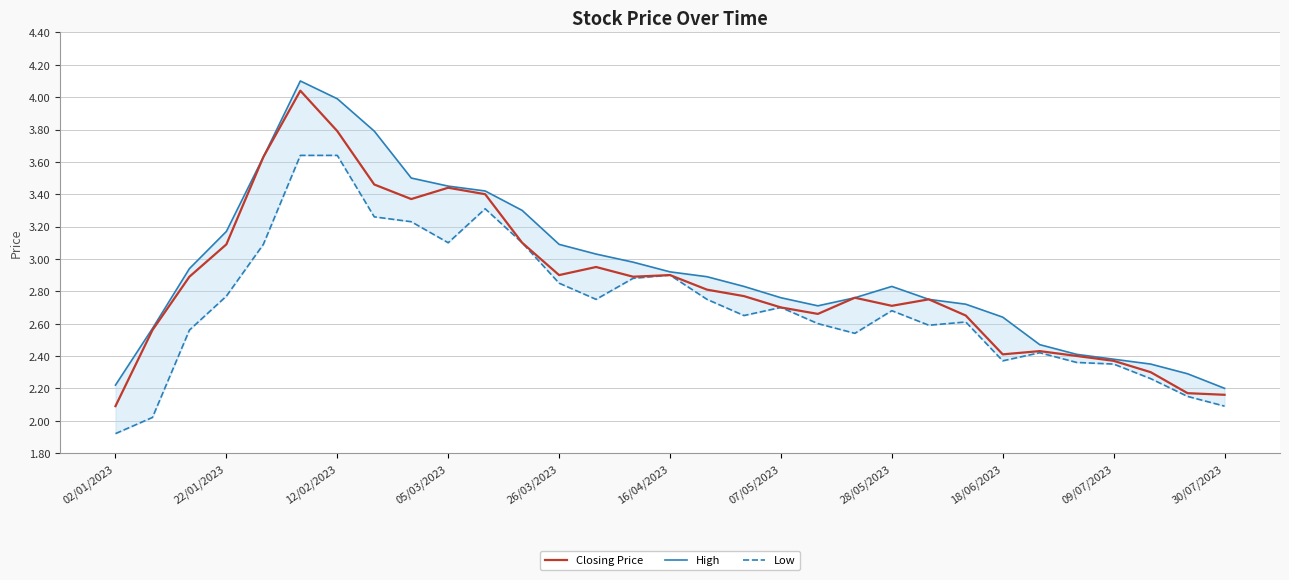

Which category has the lowest value in the Closing Price series?

02/01/2023